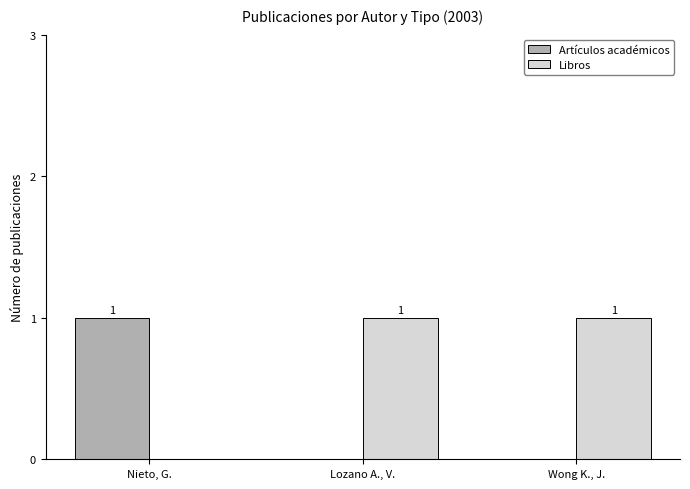

How many Artículos académicos values are between 0 and 1?

3